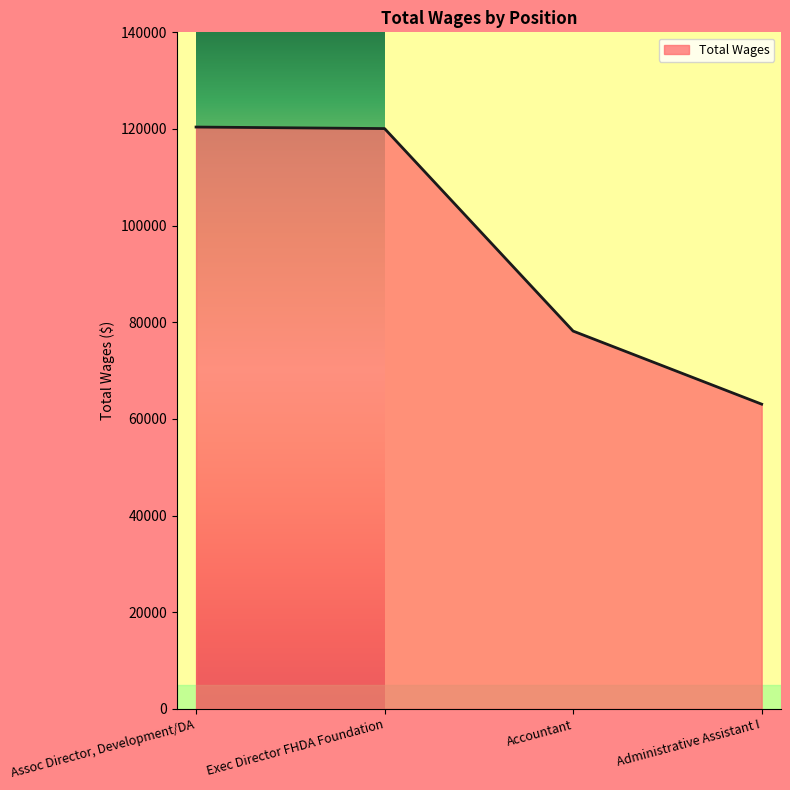

Rank the categories by value from highest to lowest.

Assoc Director, Development/DA, Exec Director FHDA Foundation, Accountant, Administrative Assistant I